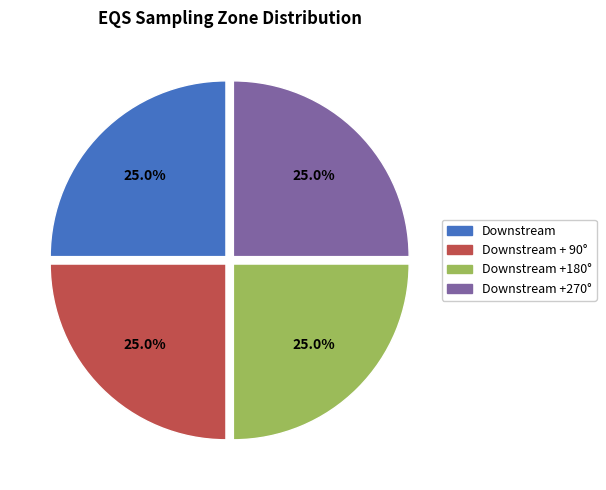

Is there a majority slice in this chart?

No